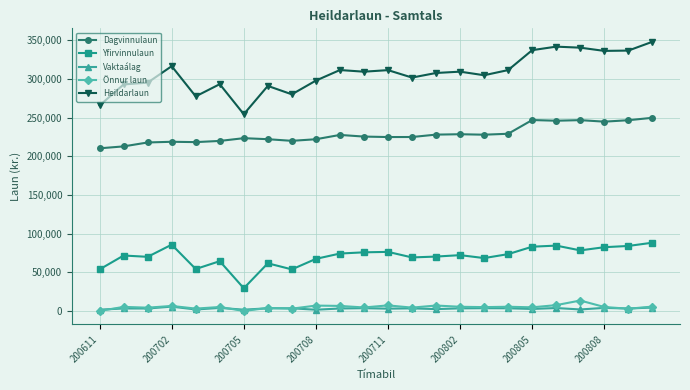

True or false: Dagvinnulaun has more than 2 points higher than both neighbors.

True